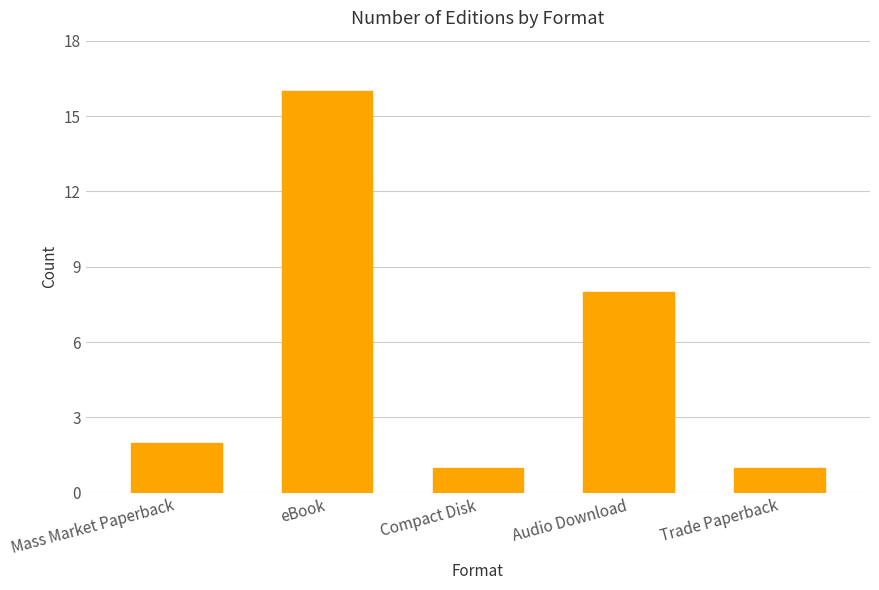

Does the chart contain any negative values?

No